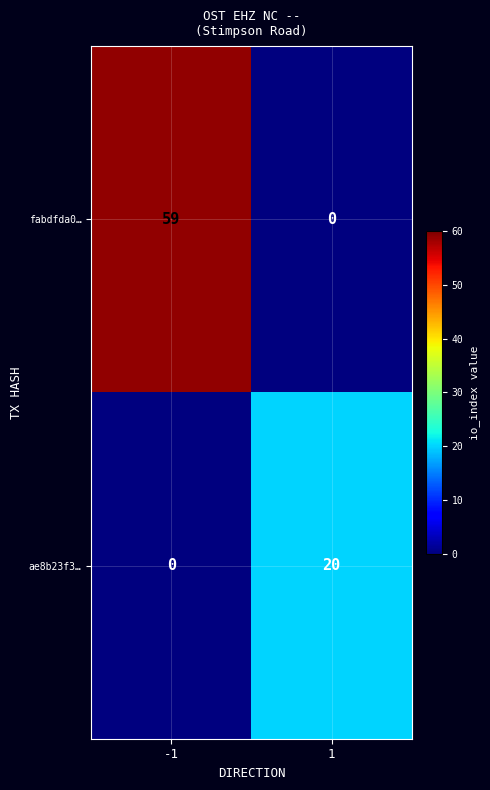

At how many categories does at least one series exceed 13?

2